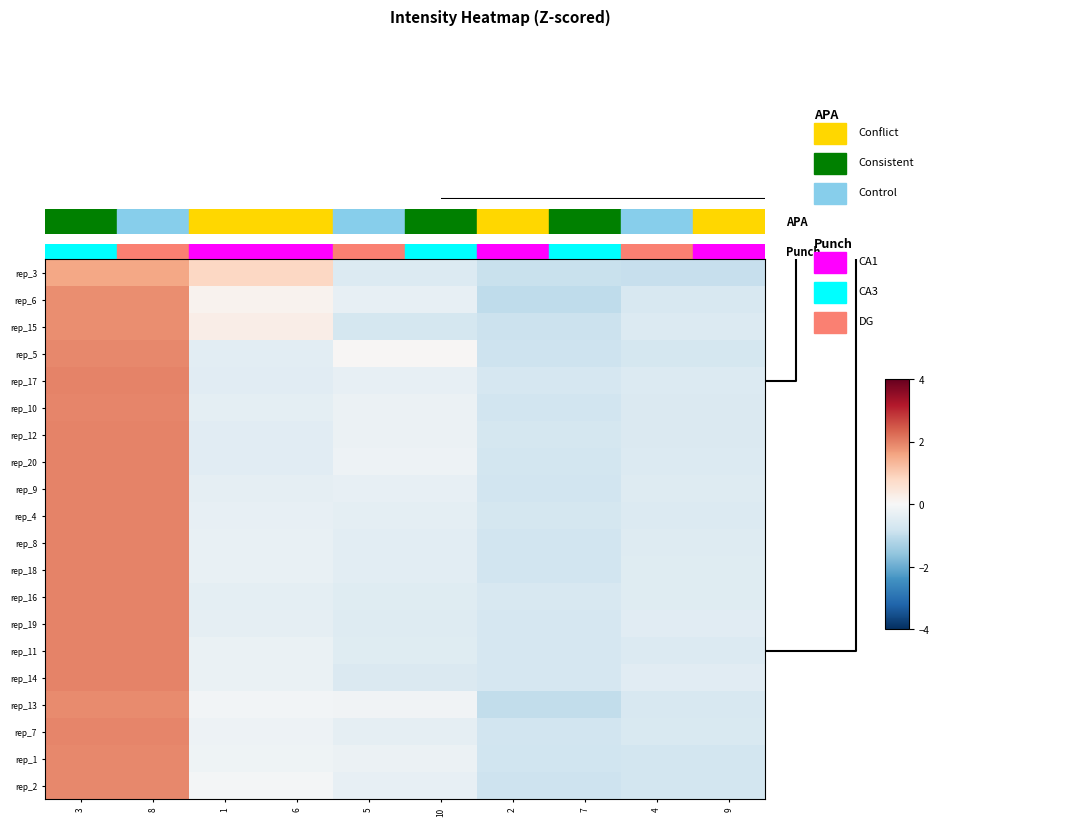

Reading left to right, transcribe all the data shown in this chart.

rep_3: 3=1.5	8=1.5	1=0.8	6=0.8	5=-0.5	10=-0.5	2=-0.9	7=-0.9	4=-0.9	9=-0.9
rep_6: 3=1.9	8=1.9	1=0.1	6=0.1	5=-0.3	10=-0.3	2=-1.0	7=-1.0	4=-0.6	9=-0.6
rep_15: 3=1.8	8=1.8	1=0.3	6=0.3	5=-0.7	10=-0.7	2=-0.9	7=-0.9	4=-0.6	9=-0.6
rep_5: 3=1.9	8=1.9	1=-0.4	6=-0.4	5=0.0	10=0.0	2=-0.8	7=-0.8	4=-0.7	9=-0.7
rep_17: 3=2.0	8=2.0	1=-0.4	6=-0.4	5=-0.3	10=-0.3	2=-0.7	7=-0.7	4=-0.5	9=-0.5
rep_10: 3=2.0	8=2.0	1=-0.4	6=-0.4	5=-0.2	10=-0.2	2=-0.8	7=-0.8	4=-0.6	9=-0.6
rep_12: 3=2.0	8=2.0	1=-0.5	6=-0.5	5=-0.2	10=-0.2	2=-0.7	7=-0.7	4=-0.6	9=-0.6
rep_20: 3=2.0	8=2.0	1=-0.5	6=-0.5	5=-0.2	10=-0.2	2=-0.7	7=-0.7	4=-0.6	9=-0.6
rep_9: 3=2.0	8=2.0	1=-0.4	6=-0.4	5=-0.3	10=-0.3	2=-0.8	7=-0.8	4=-0.5	9=-0.5
rep_4: 3=2.0	8=2.0	1=-0.3	6=-0.3	5=-0.4	10=-0.4	2=-0.7	7=-0.7	4=-0.6	9=-0.6
rep_8: 3=2.0	8=2.0	1=-0.3	6=-0.3	5=-0.4	10=-0.4	2=-0.8	7=-0.8	4=-0.5	9=-0.5
rep_18: 3=2.0	8=2.0	1=-0.3	6=-0.3	5=-0.4	10=-0.4	2=-0.8	7=-0.8	4=-0.5	9=-0.5
rep_16: 3=2.0	8=2.0	1=-0.4	6=-0.4	5=-0.5	10=-0.5	2=-0.6	7=-0.6	4=-0.5	9=-0.5
rep_19: 3=2.0	8=2.0	1=-0.3	6=-0.3	5=-0.5	10=-0.5	2=-0.7	7=-0.7	4=-0.5	9=-0.5
rep_11: 3=2.0	8=2.0	1=-0.3	6=-0.3	5=-0.5	10=-0.5	2=-0.7	7=-0.7	4=-0.5	9=-0.5
rep_14: 3=2.0	8=2.0	1=-0.3	6=-0.3	5=-0.6	10=-0.6	2=-0.7	7=-0.7	4=-0.5	9=-0.5
rep_13: 3=1.9	8=1.9	1=-0.1	6=-0.1	5=-0.1	10=-0.1	2=-1.0	7=-1.0	4=-0.7	9=-0.7
rep_7: 3=2.0	8=2.0	1=-0.2	6=-0.2	5=-0.4	10=-0.4	2=-0.8	7=-0.8	4=-0.6	9=-0.6
rep_1: 3=1.9	8=1.9	1=-0.2	6=-0.2	5=-0.2	10=-0.2	2=-0.8	7=-0.8	4=-0.7	9=-0.7
rep_2: 3=1.9	8=1.9	1=-0.1	6=-0.1	5=-0.3	10=-0.3	2=-0.8	7=-0.8	4=-0.7	9=-0.7